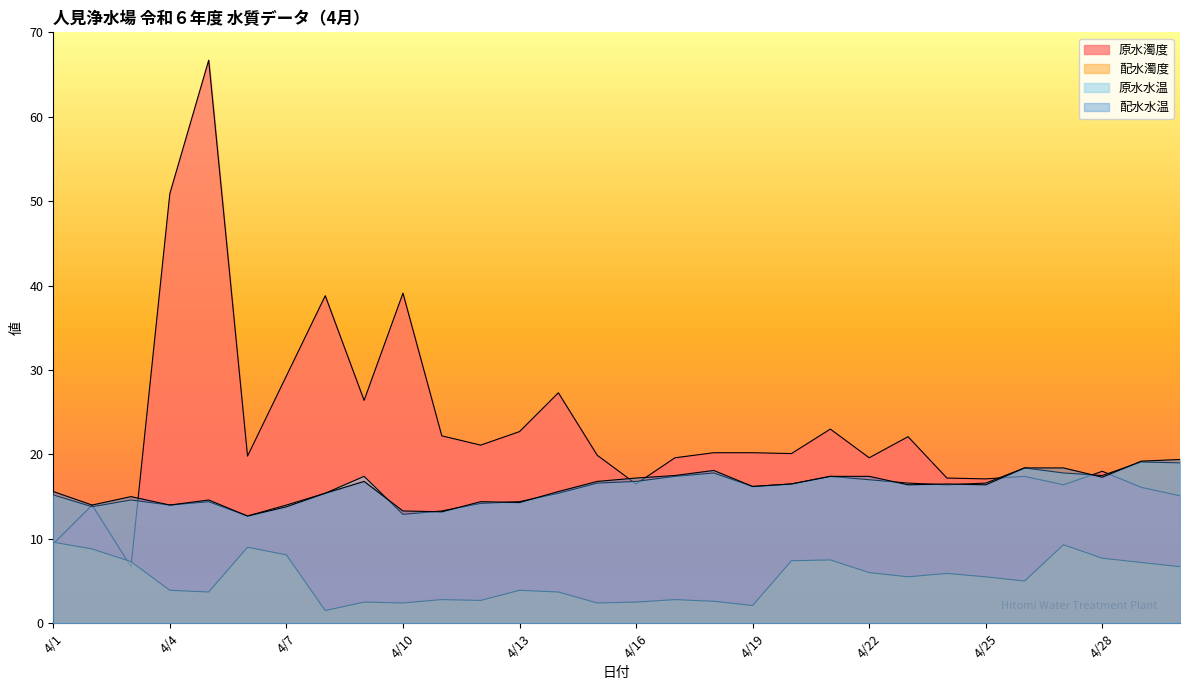

Reading left to right, transcribe all the data shown in this chart.

原水濁度: 9.4	14.0	6.7	50.9	66.7	19.8	29.3	38.8	26.4	39.1	22.2	21.1	22.7	27.3	19.9	16.5	19.6	20.2	20.2	20.1	23.0	19.6	22.1	17.2	17.1	17.4	16.4	18.0	16.1	15.1
配水濁度: 9.6	8.8	7.3	3.9	3.7	9.0	8.1	1.5	2.5	2.4	2.8	2.7	3.9	3.7	2.4	2.5	2.8	2.6	2.1	7.4	7.5	6.0	5.5	5.9	5.5	5.0	9.3	7.7	7.2	6.7
原水水温: 15.2	13.8	14.6	14.0	14.4	12.7	14.0	15.4	17.4	12.9	13.3	14.2	14.4	15.4	16.6	16.8	17.4	17.8	16.2	16.5	17.4	17.0	16.6	16.4	16.6	18.4	17.8	17.5	19.1	19.0
配水水温: 15.6	14.0	15.0	14.0	14.6	12.7	13.8	15.4	16.8	13.3	13.2	14.4	14.3	15.6	16.8	17.2	17.5	18.1	16.2	16.5	17.4	17.4	16.4	16.5	16.4	18.4	18.4	17.3	19.2	19.4